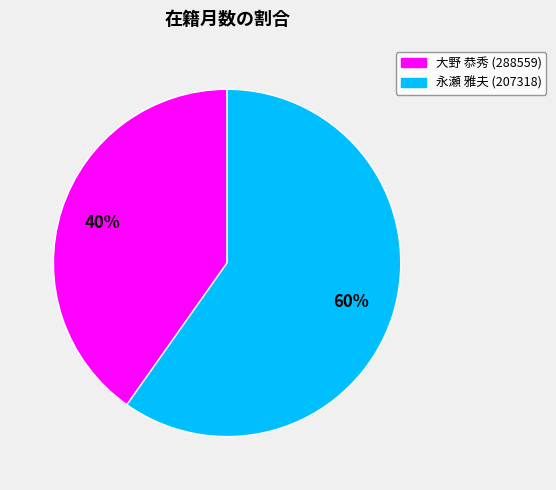

How many slices are in this pie chart?

2